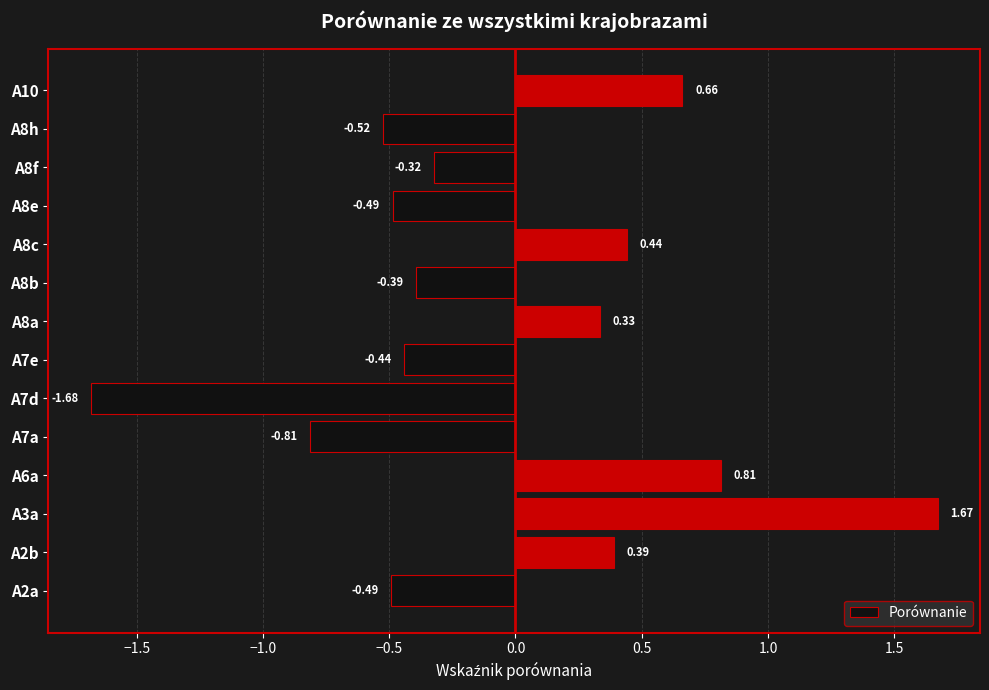

How many series are shown in this chart?

1